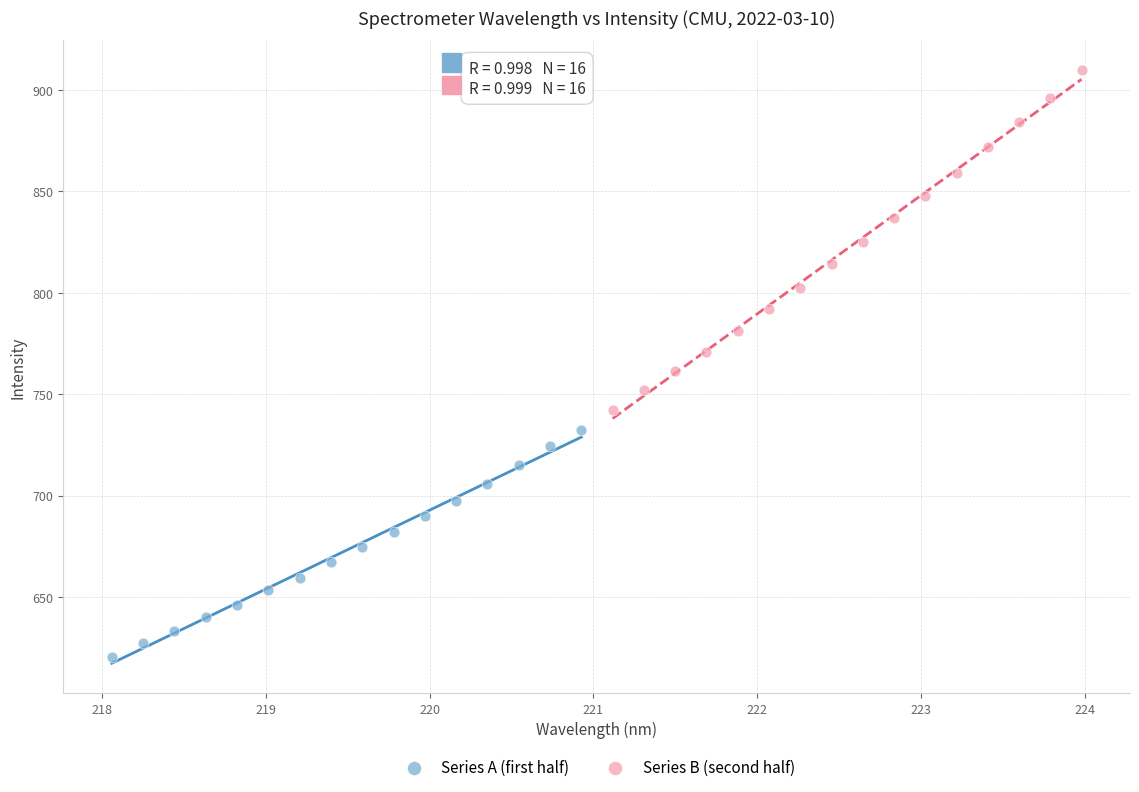

Which series has the largest Y range (max minus min)?

Series B (second half)